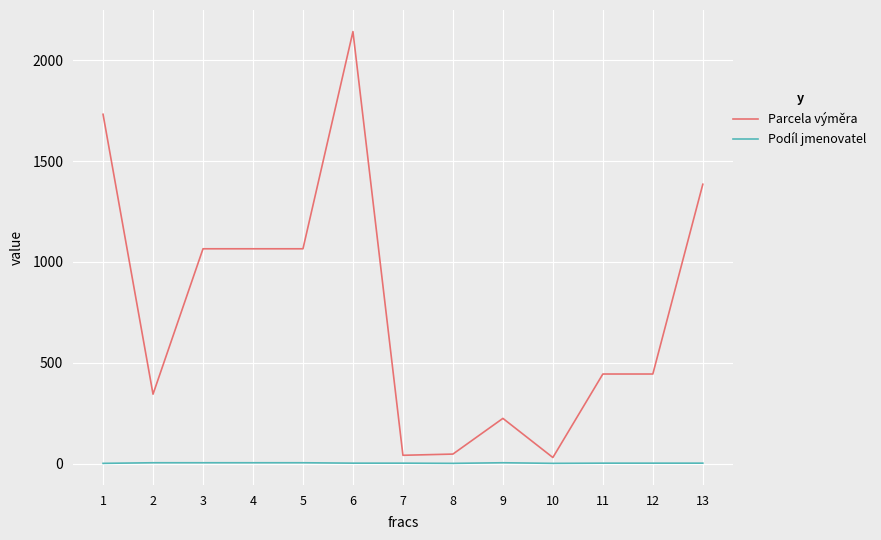

List the series in order of their overall mean, lowest first.

Podíl jmenovatel, Parcela výměra